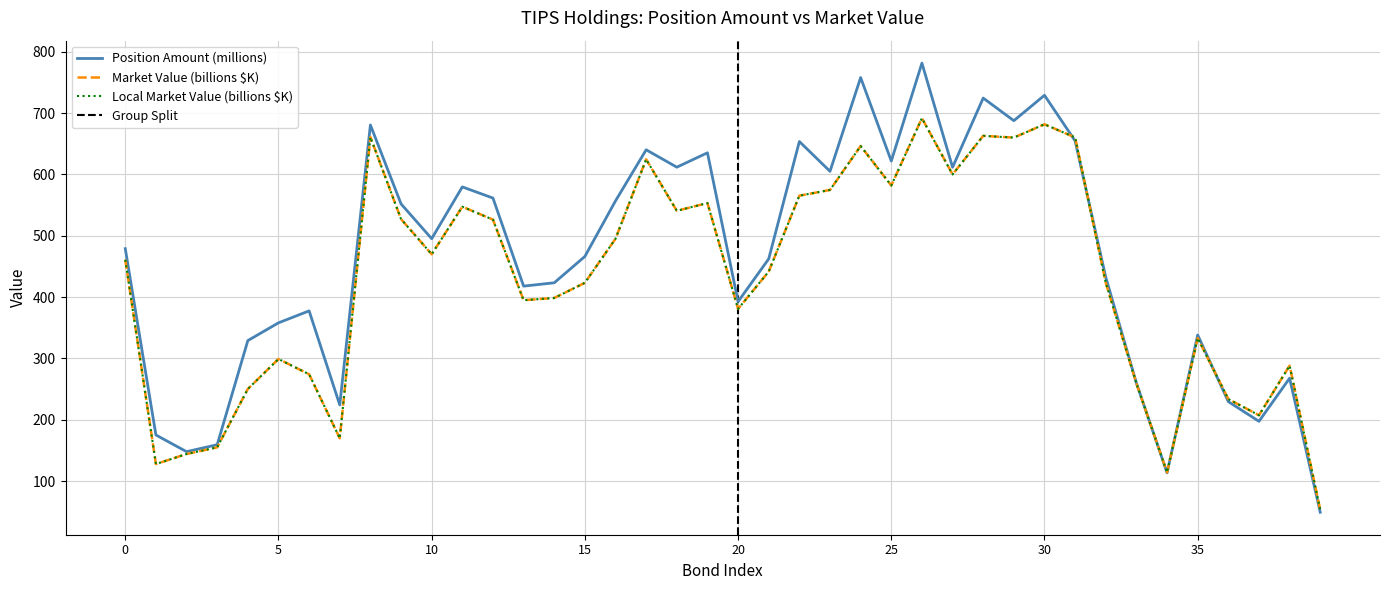

How many interior local peaks does the market_value series have?

11